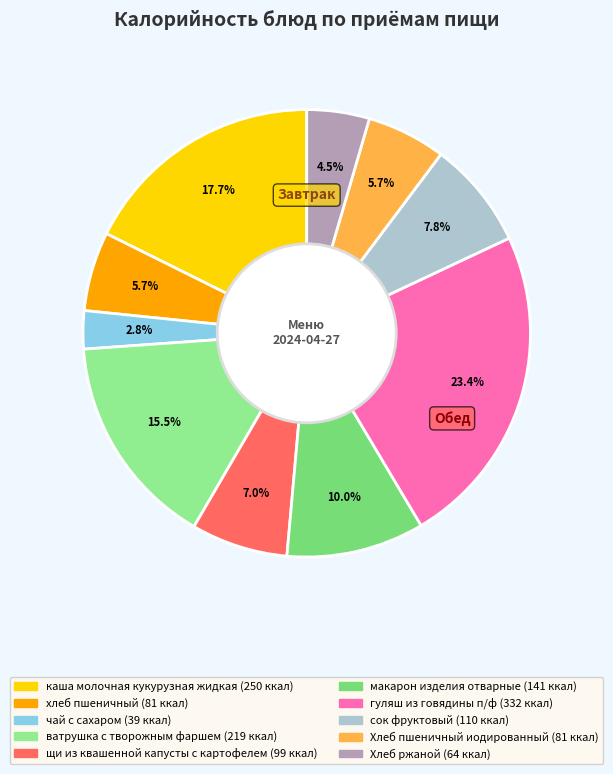

Count the number of slices in the pie.

10